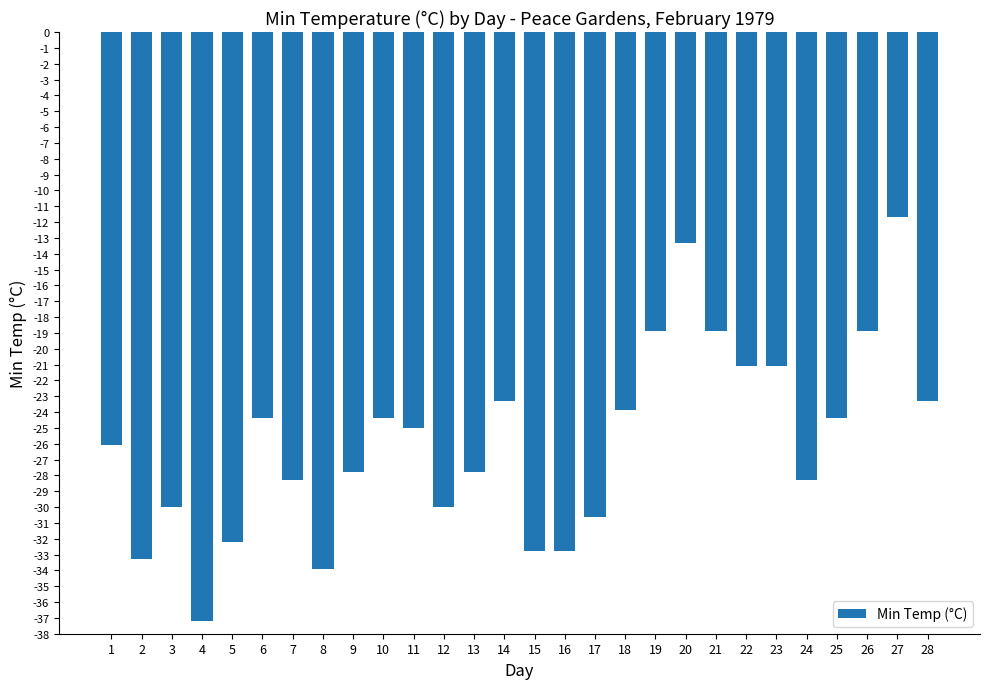

Which category has the lowest value across all series?

4